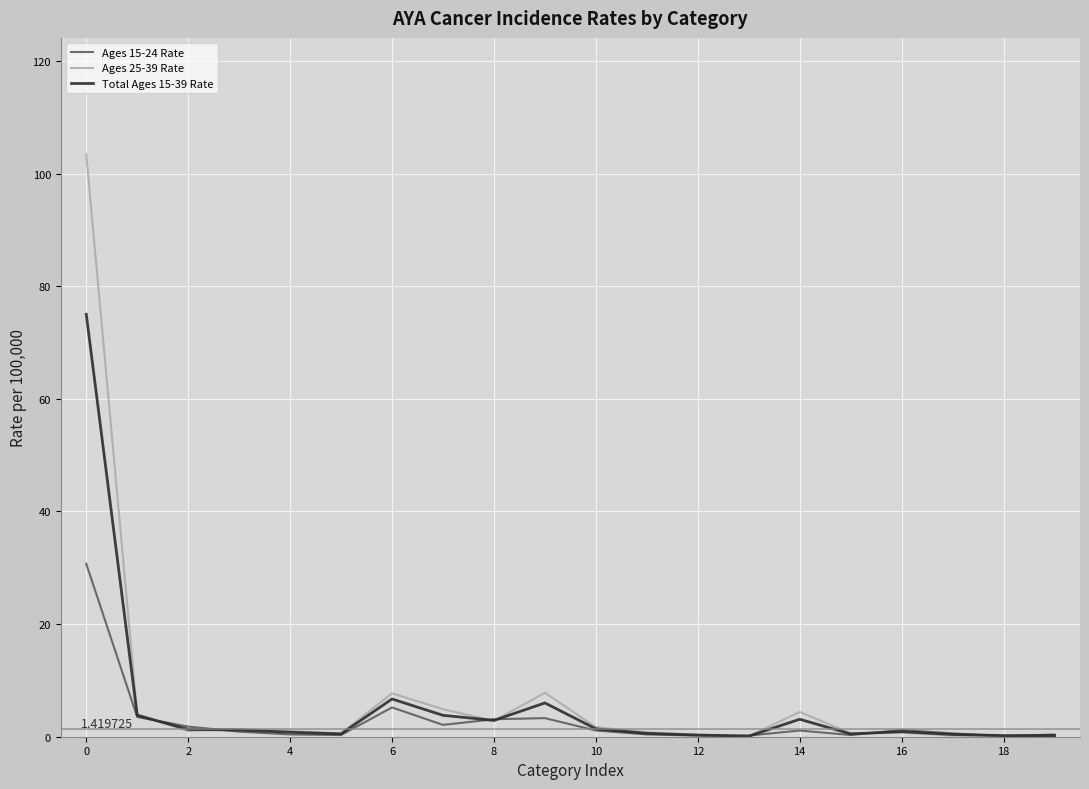

Rank the series by their maximum value, from lowest to highest.

Ages 15-24 Rate, Total Ages 15-39 Rate, Ages 25-39 Rate